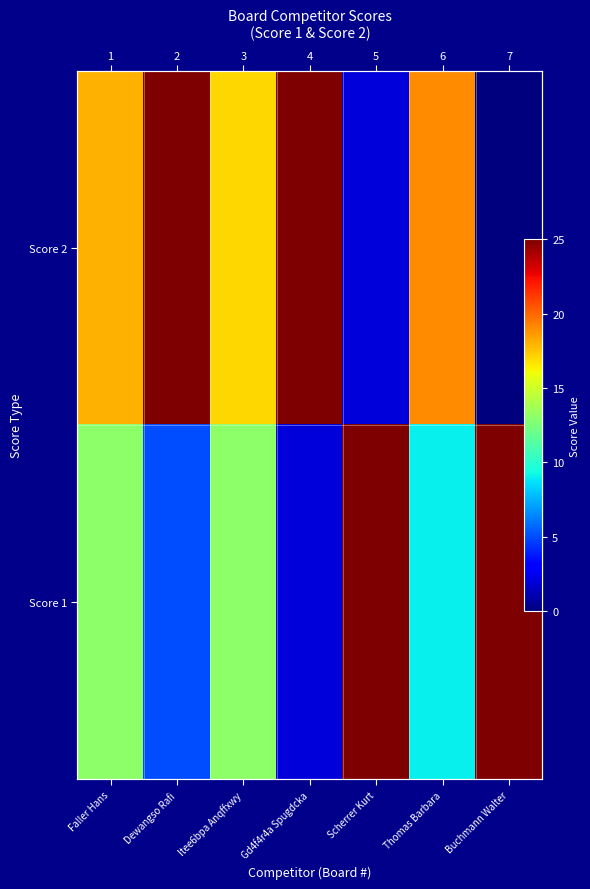

At which category is the sum across all series the highest?

Faller Hans